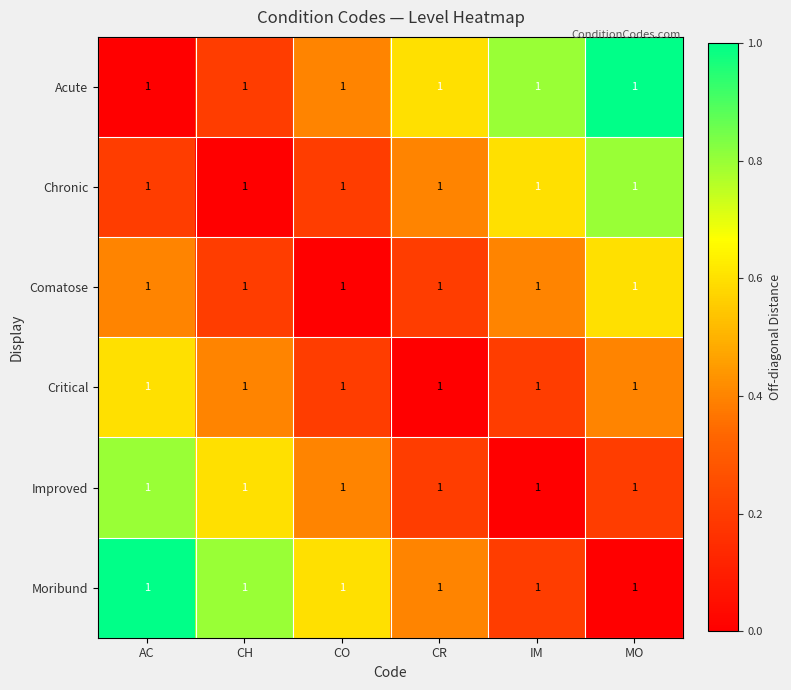

How many categories are shown in the chart?

6